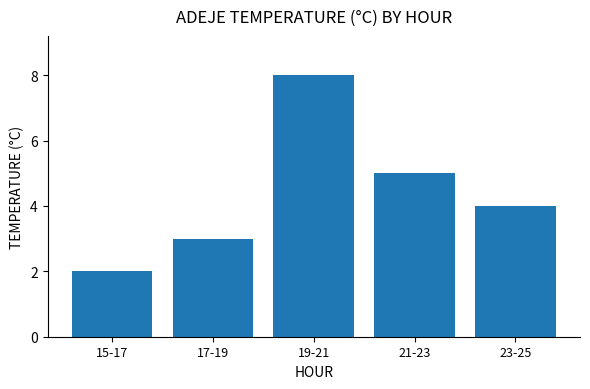

Where is the data nearest to the value 5?

21-23